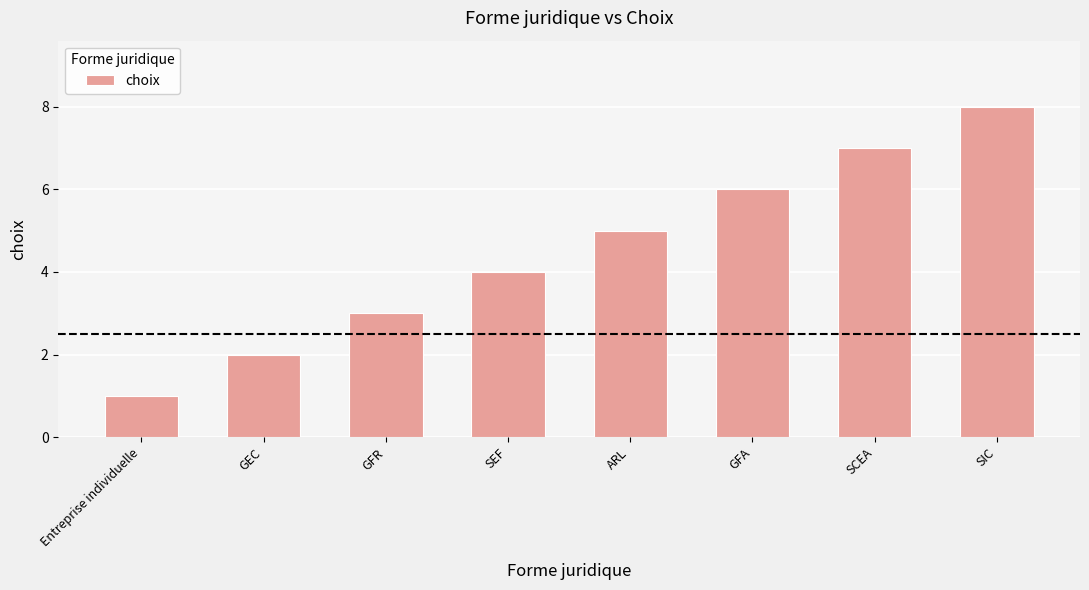

What is the maximum value shown in the chart?

8